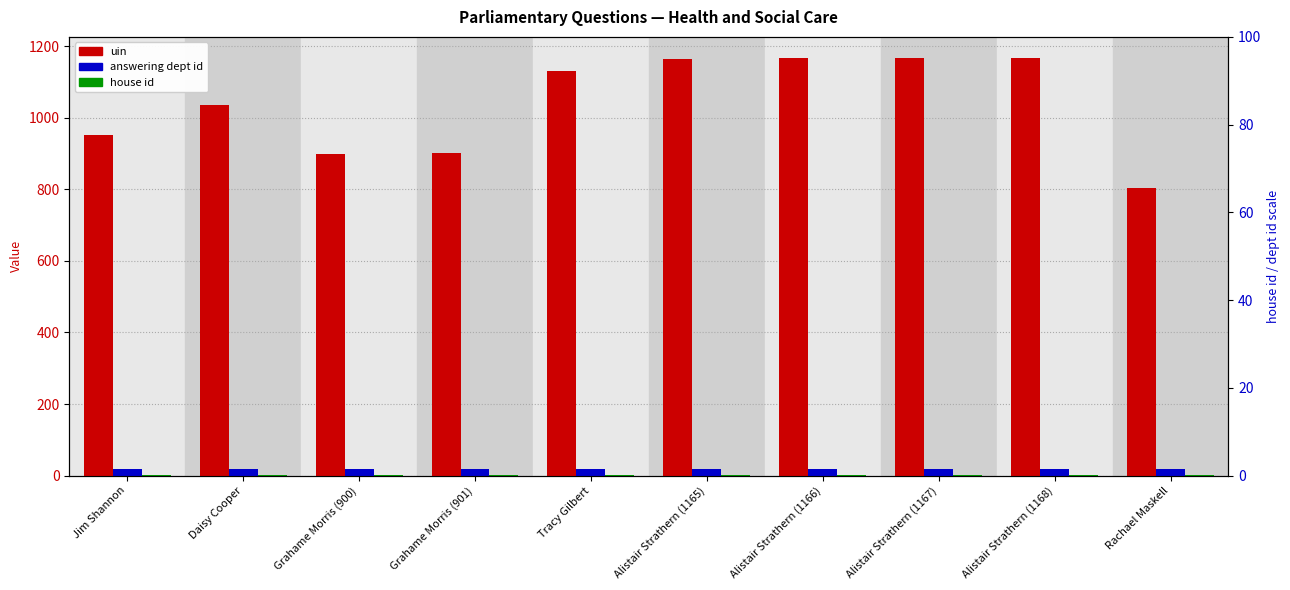

What position from the right is Daisy Cooper?

9